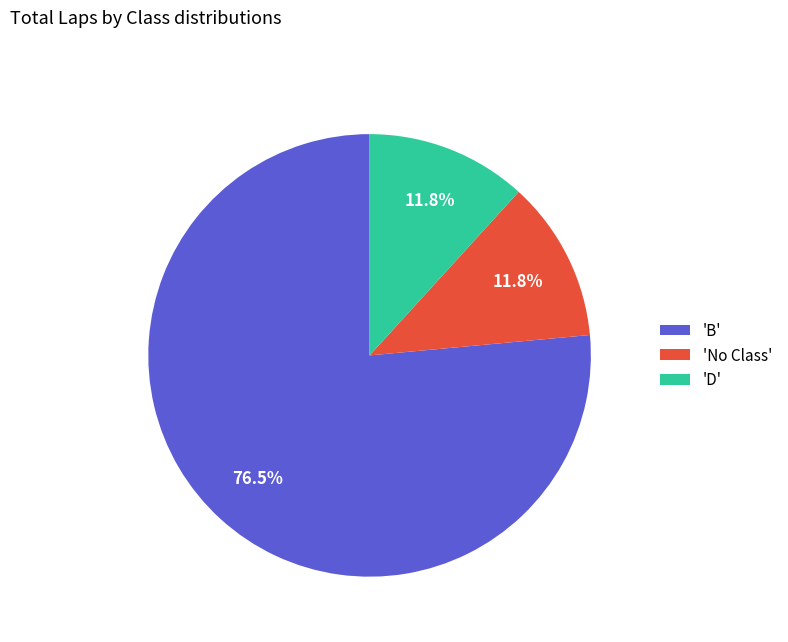

Which slice is the largest?

'B'